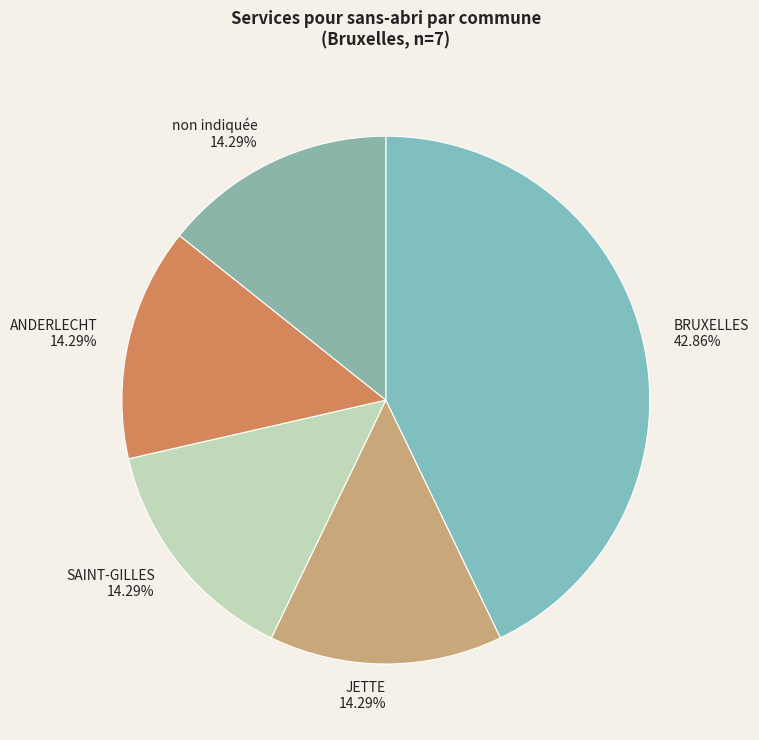

Approximately how many times larger is the value at BRUXELLES 42.86% compared to JETTE 14.29%?

3.0